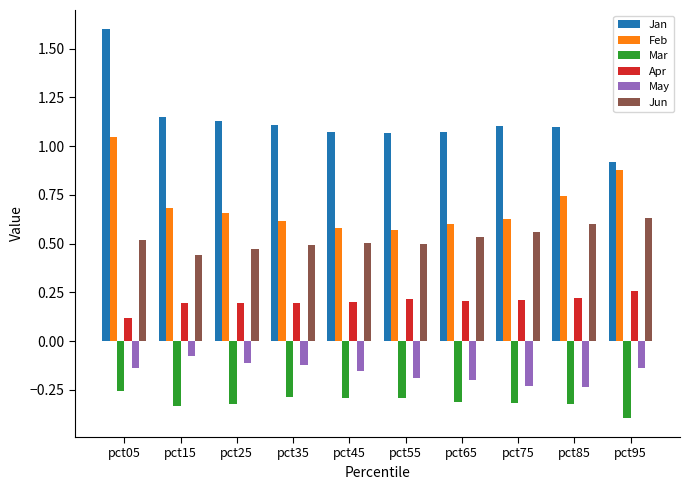

What are all the series names shown in the legend?

Jan, Feb, Mar, Apr, May, Jun